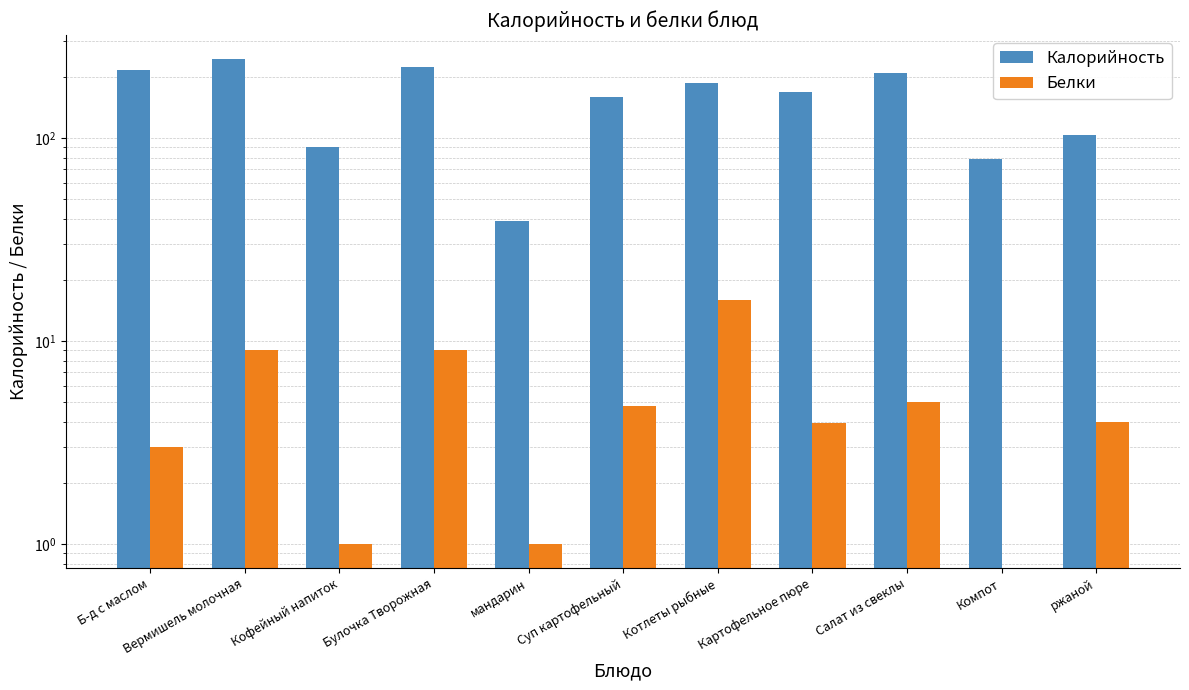

At which category is the sum across all series the highest?

Вермишель молочная